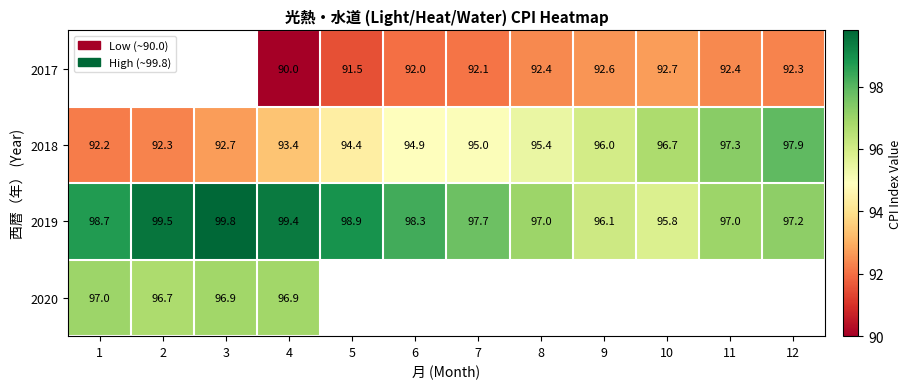

What is the difference between the highest and lowest values at 11?

4.9